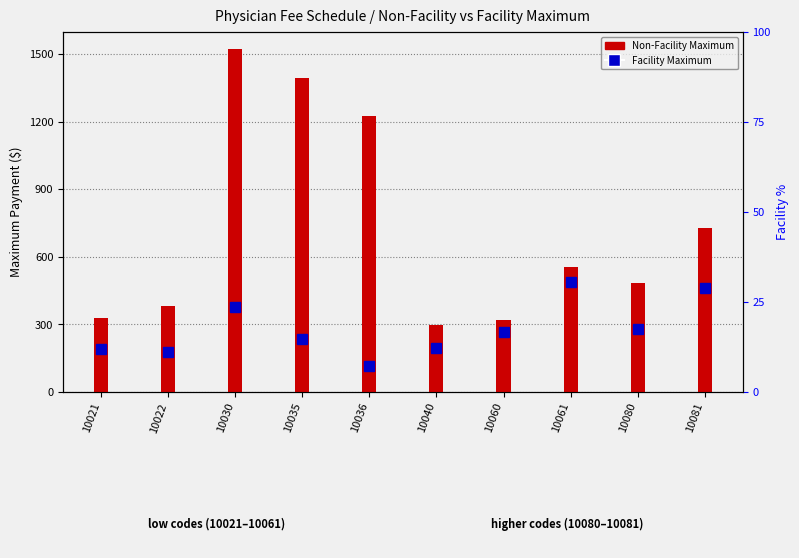

At which category does the chart reach its peak across all series?

10030